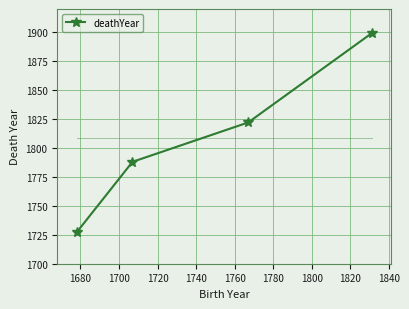

Reading left to right, list all the values displayed in this chart.

1727	1788	1822	1899